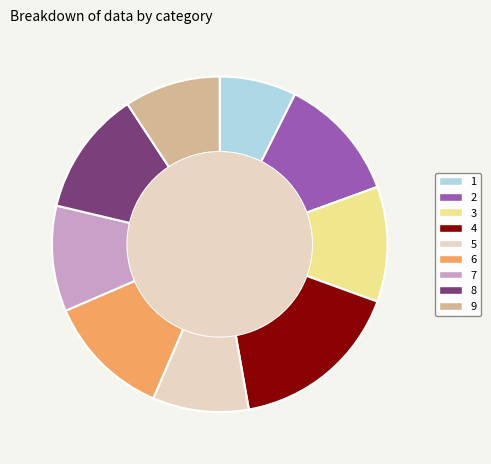

Which has a higher value, 4 or 6?

4